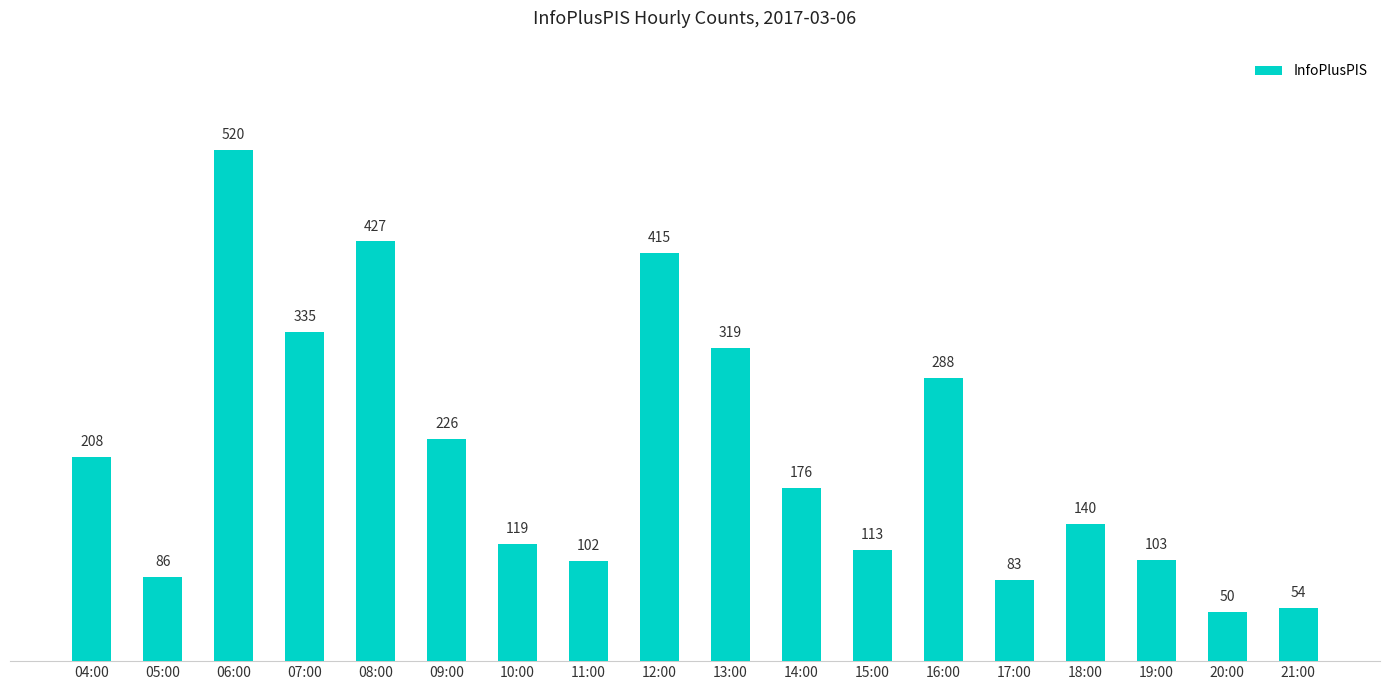

Rank the categories by value from lowest to highest.

20:00, 21:00, 17:00, 05:00, 11:00, 19:00, 15:00, 10:00, 18:00, 14:00, 04:00, 09:00, 16:00, 13:00, 07:00, 12:00, 08:00, 06:00